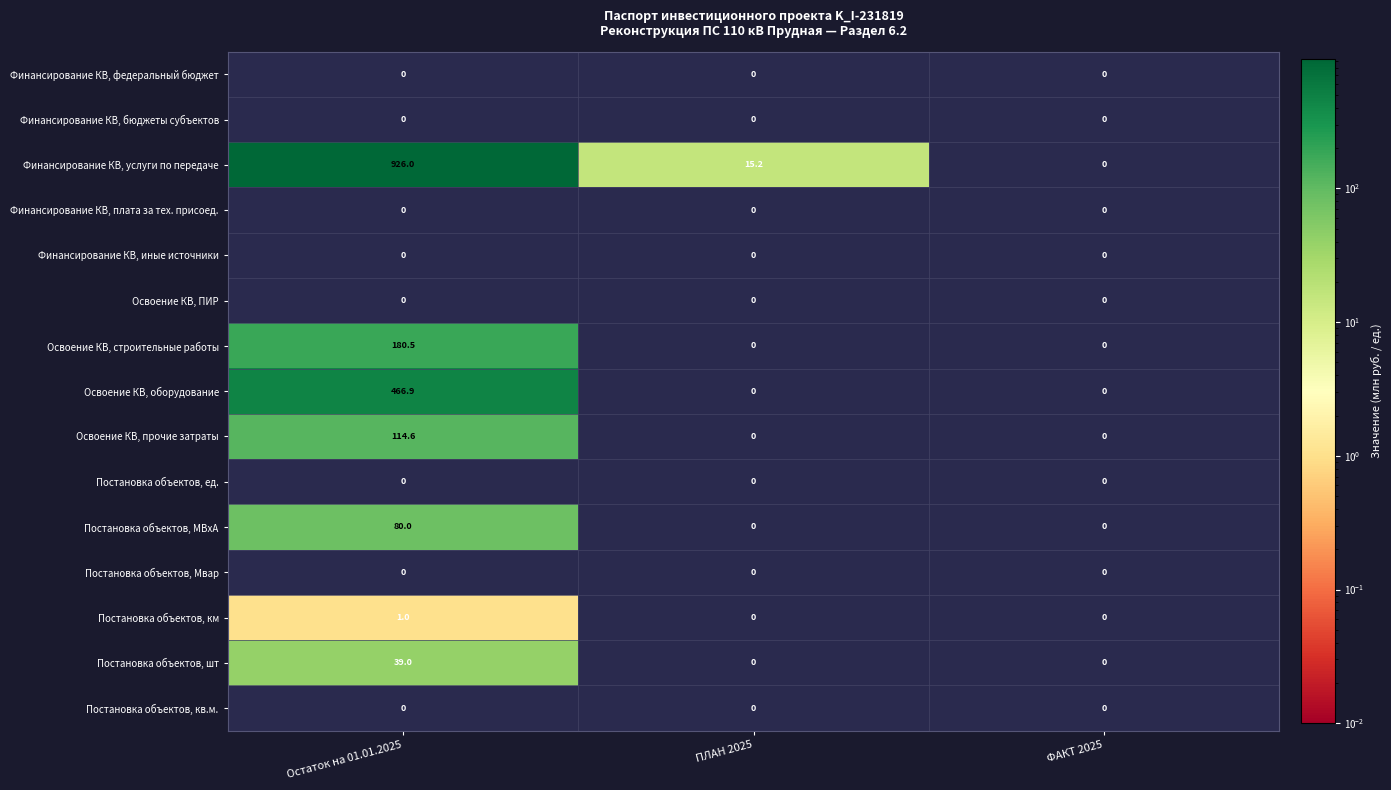

Which has a higher value, ПЛАН 2025 or Остаток на 01.01.2025?

Остаток на 01.01.2025